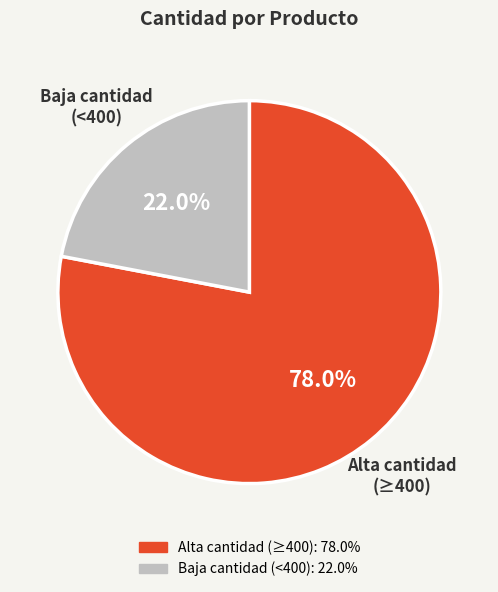

Rank the categories by value from lowest to highest.

Baja cantidad (<400), Alta cantidad (≥400)